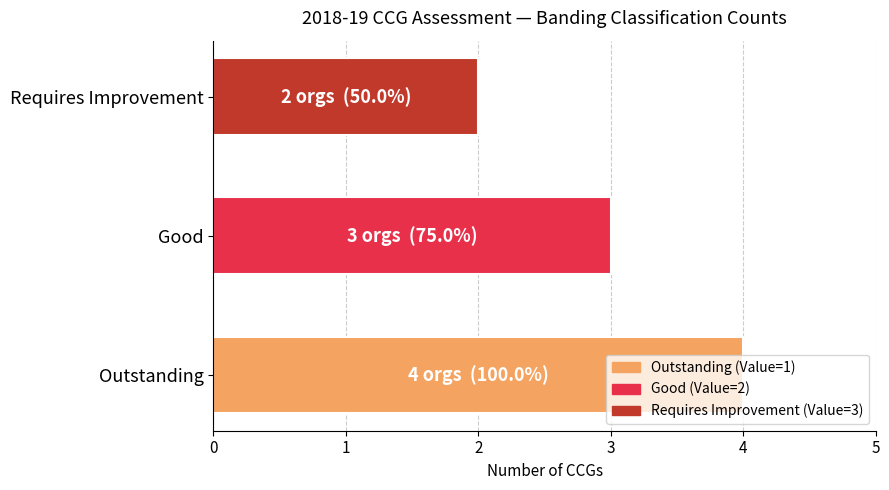

What is the sum of all values?

9